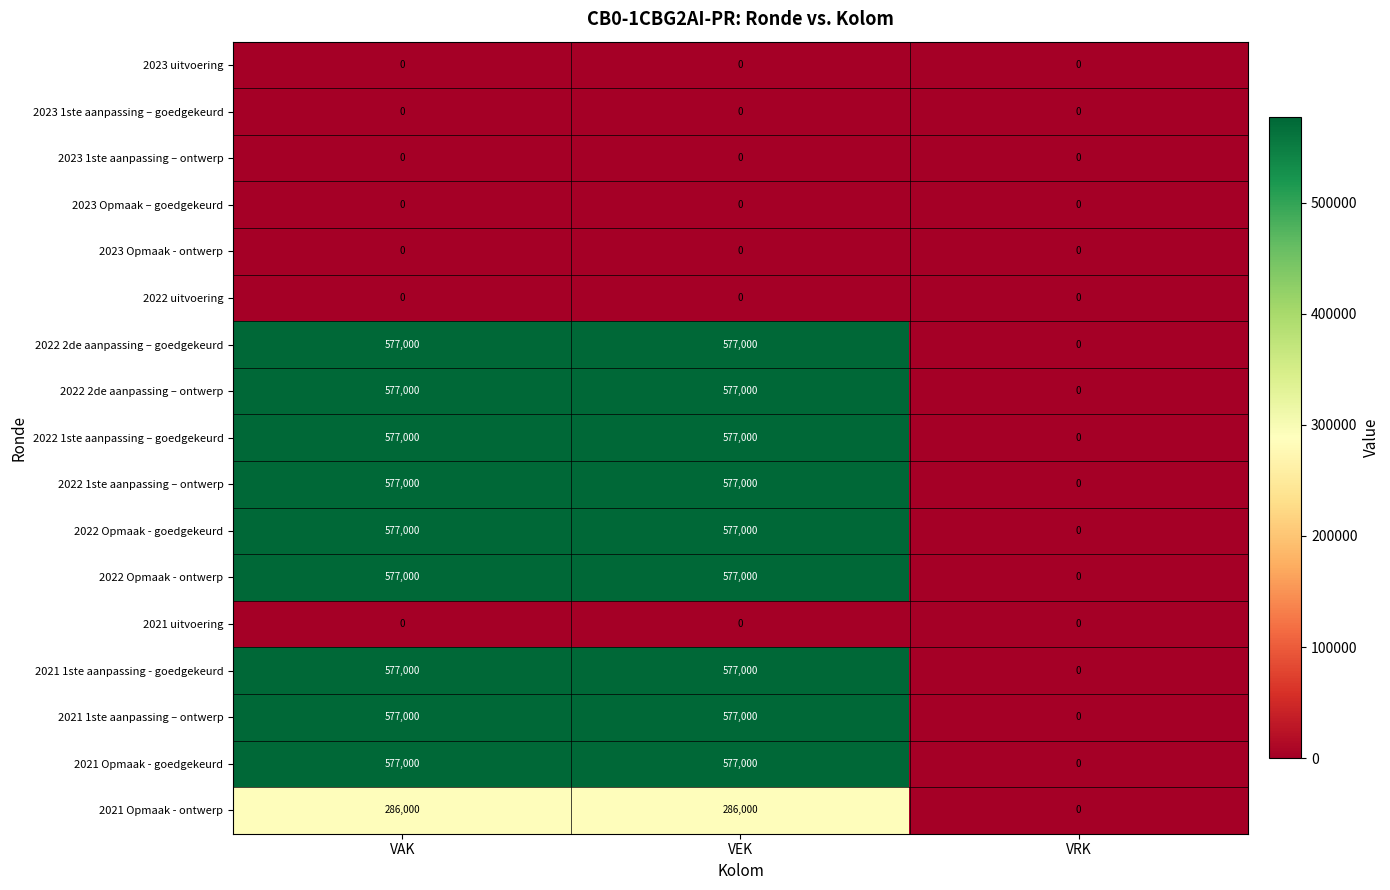

What is the difference between the highest and lowest values at VEK?

577000